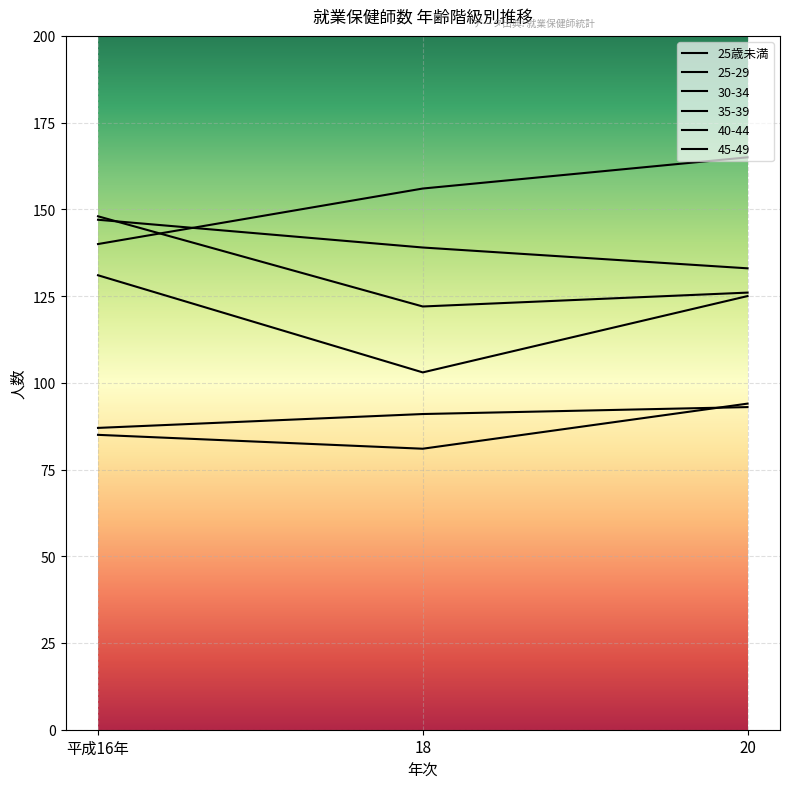

Is this an area chart (filled region under the line)?

No